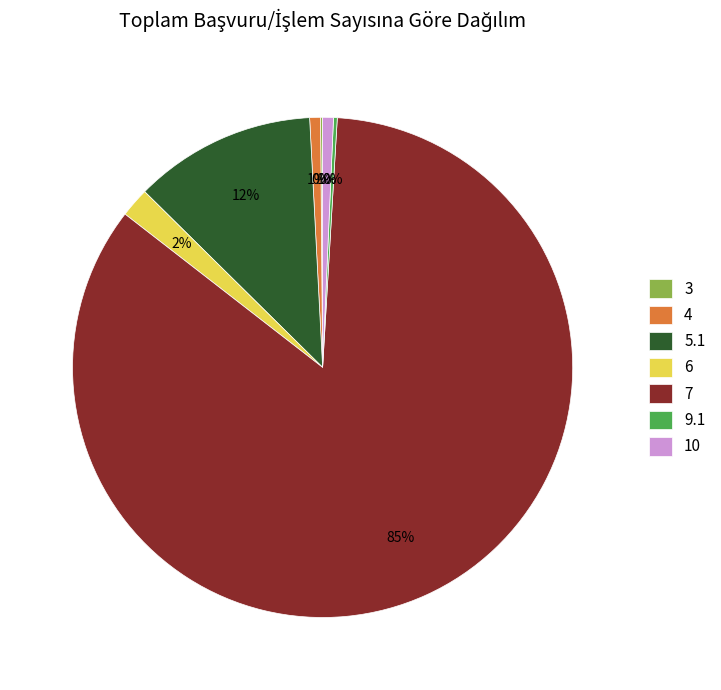

The 4 slice represents 11% of the pie. True or false?

False